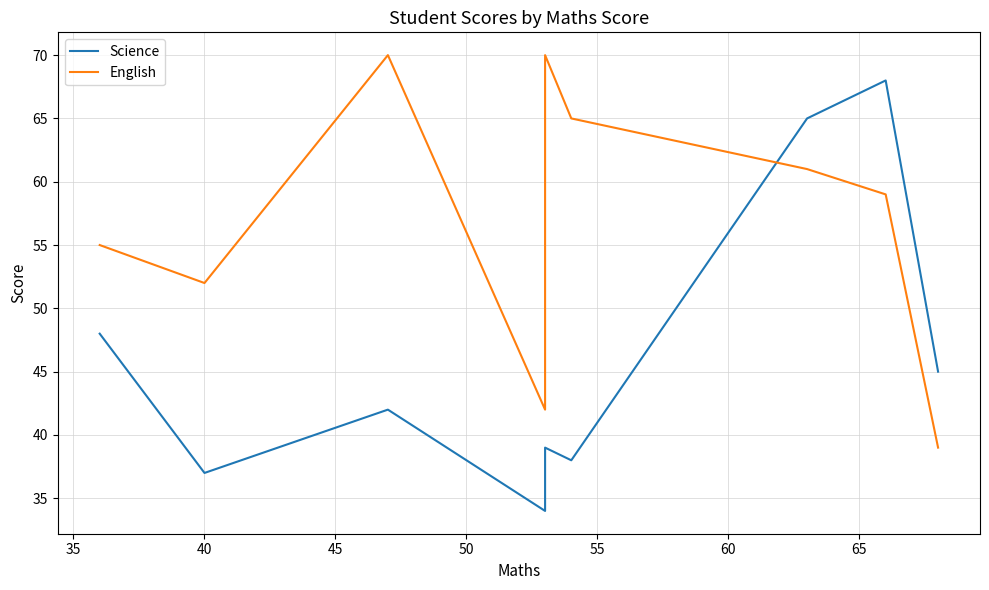

List the series in order of their overall mean, highest first.

English, Science